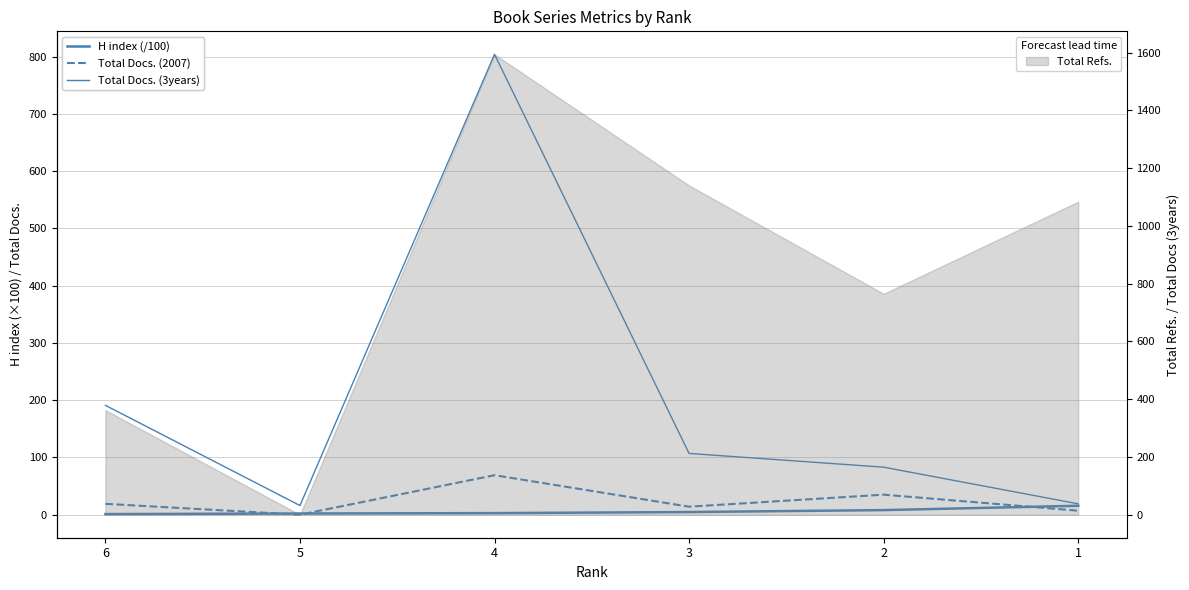

Rank the series at 1 from highest to lowest value.

Total Docs. (3years), H index (/100), Total Docs. (2007)